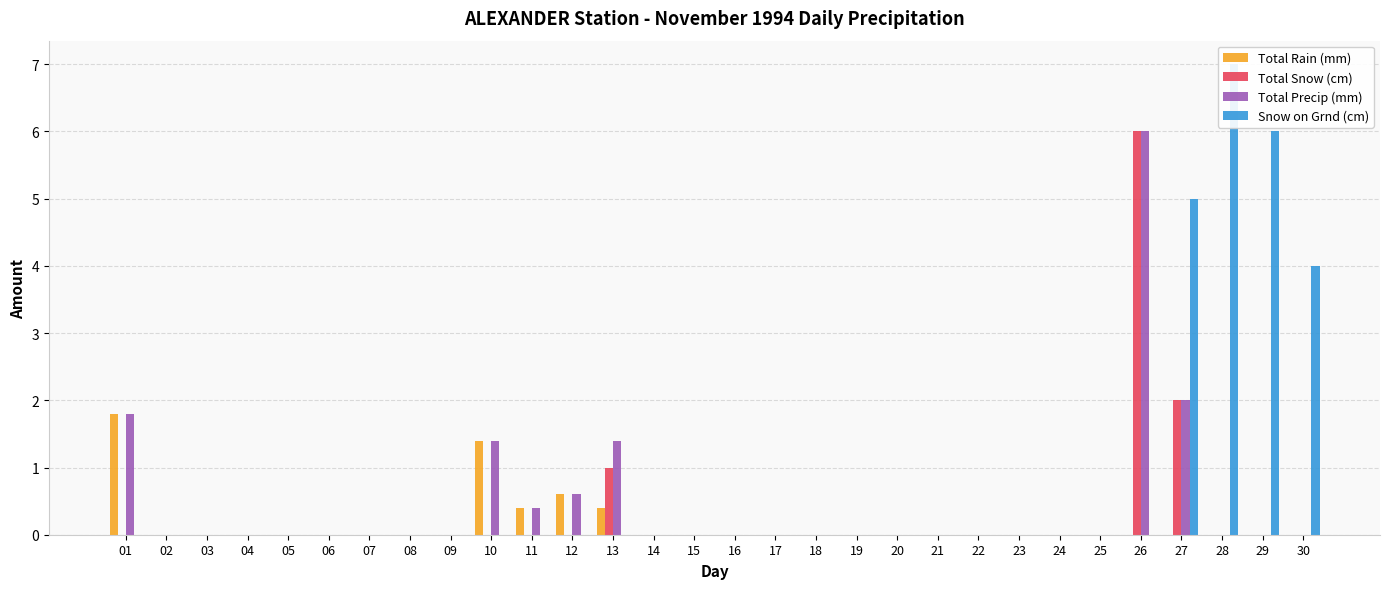

Reading left to right, list all the values displayed in this chart.

Total Rain (mm): 01=1.8	02=0.0	03=0.0	04=0.0	05=0.0	06=0.0	07=0.0	08=0.0	09=0.0	10=1.4	11=0.4	12=0.6	13=0.4	14=0.0	15=0.0	16=0.0	17=0.0	18=0.0	19=0.0	20=0.0	21=0.0	22=0.0	23=0.0	24=0.0	25=0.0	26=0.0	27=0.0	28=0.0	29=0.0	30=0.0
Total Snow (cm): 01=0.0	02=0.0	03=0.0	04=0.0	05=0.0	06=0.0	07=0.0	08=0.0	09=0.0	10=0.0	11=0.0	12=0.0	13=1.0	14=0.0	15=0.0	16=0.0	17=0.0	18=0.0	19=0.0	20=0.0	21=0.0	22=0.0	23=0.0	24=0.0	25=0.0	26=6.0	27=2.0	28=0.0	29=0.0	30=0.0
Total Precip (mm): 01=1.8	02=0.0	03=0.0	04=0.0	05=0.0	06=0.0	07=0.0	08=0.0	09=0.0	10=1.4	11=0.4	12=0.6	13=1.4	14=0.0	15=0.0	16=0.0	17=0.0	18=0.0	19=0.0	20=0.0	21=0.0	22=0.0	23=0.0	24=0.0	25=0.0	26=6.0	27=2.0	28=0.0	29=0.0	30=0.0
Snow on Grnd (cm): 01=0.0	02=0.0	03=0.0	04=0.0	05=0.0	06=0.0	07=0.0	08=0.0	09=0.0	10=0.0	11=0.0	12=0.0	13=0.0	14=0.0	15=0.0	16=0.0	17=0.0	18=0.0	19=0.0	20=0.0	21=0.0	22=0.0	23=0.0	24=0.0	25=0.0	26=0.0	27=5.0	28=7.0	29=6.0	30=4.0